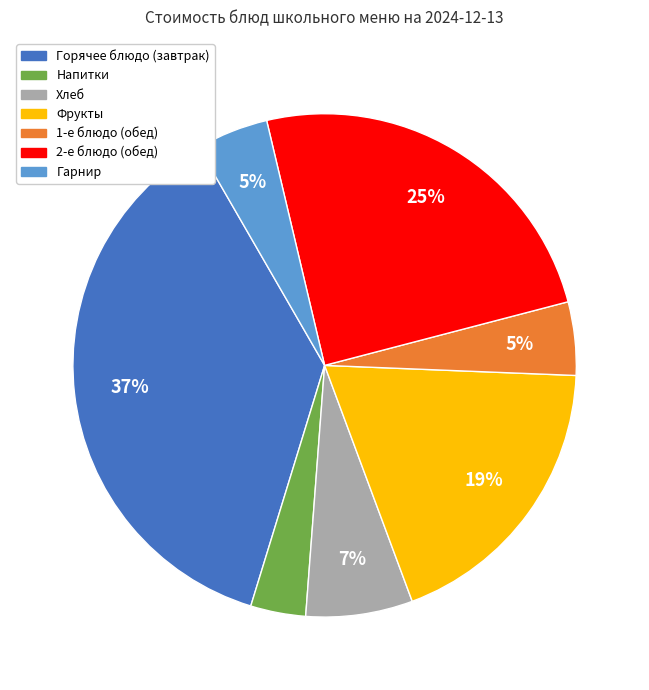

To the nearest percent, what is the average slice percentage?

14%